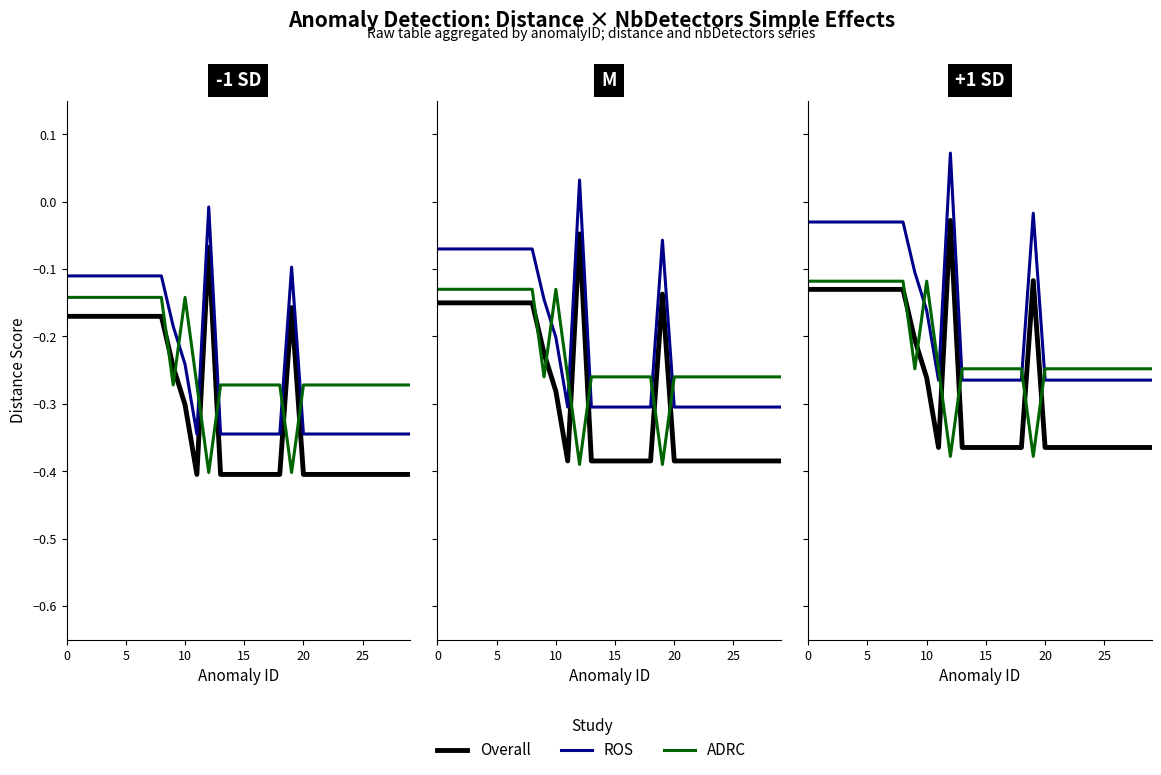

True or false: ROS and Overall intersect in this chart.

False